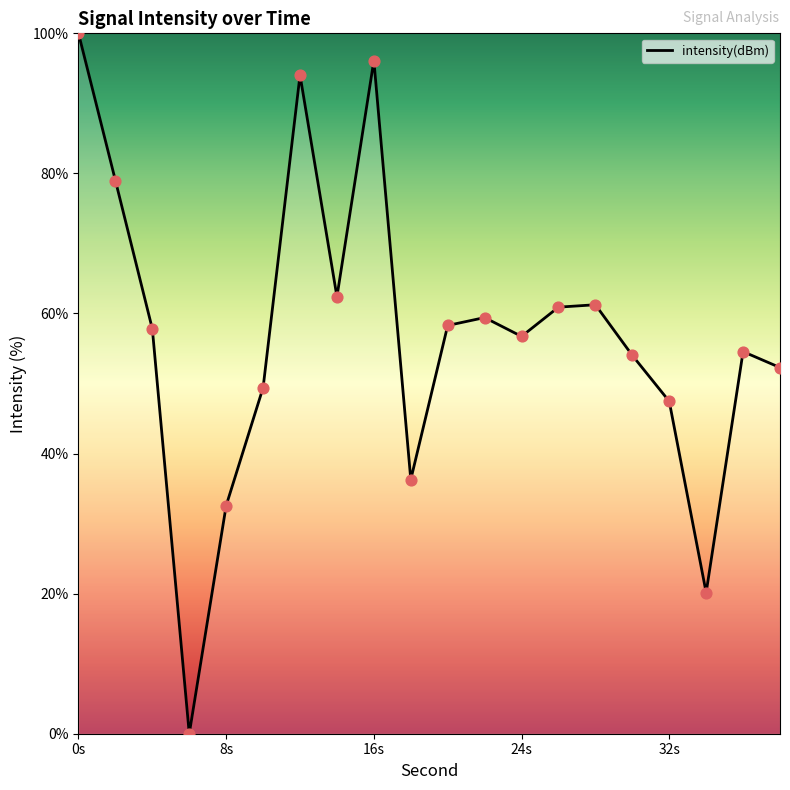

What is the greatest value displayed?

100.0